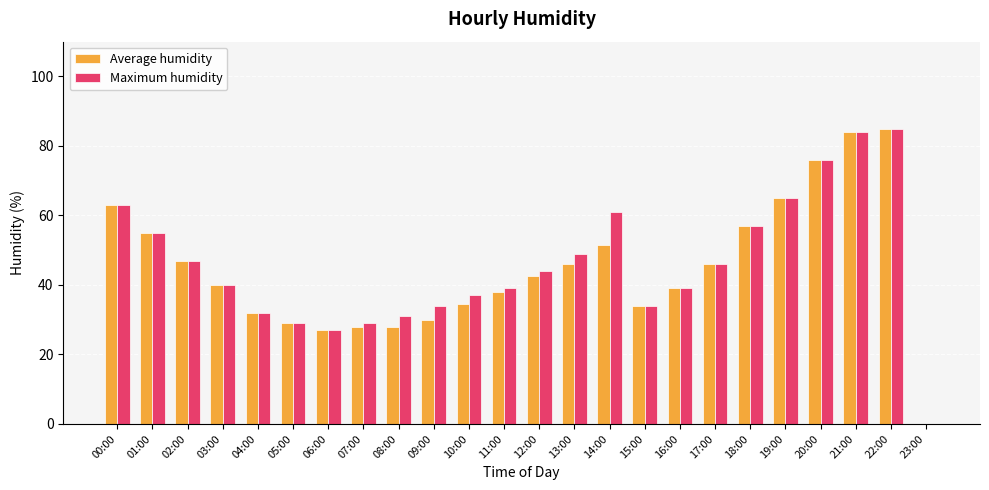

What is the total value across all series at 13:00?

95.0